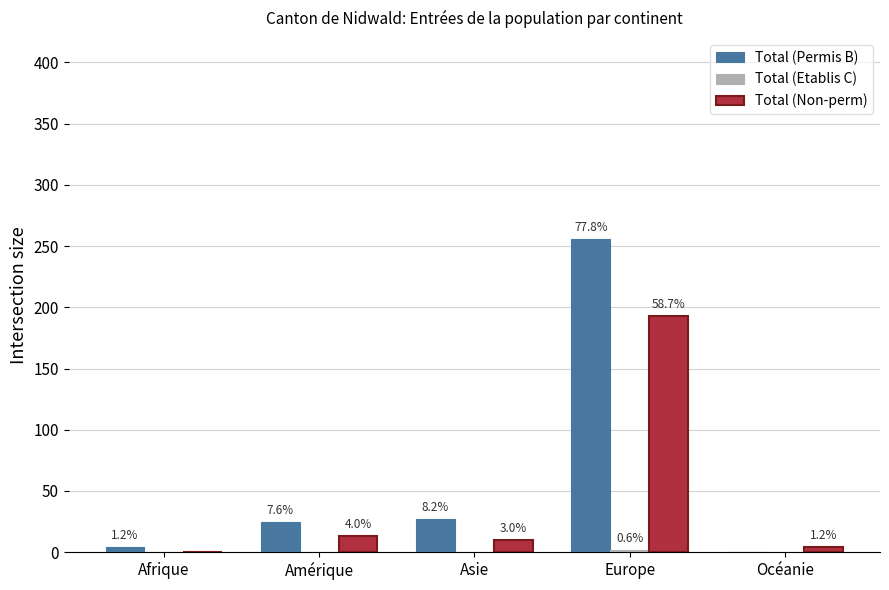

The Total (Permis B) series shows 4 at Afrique. True or false?

True